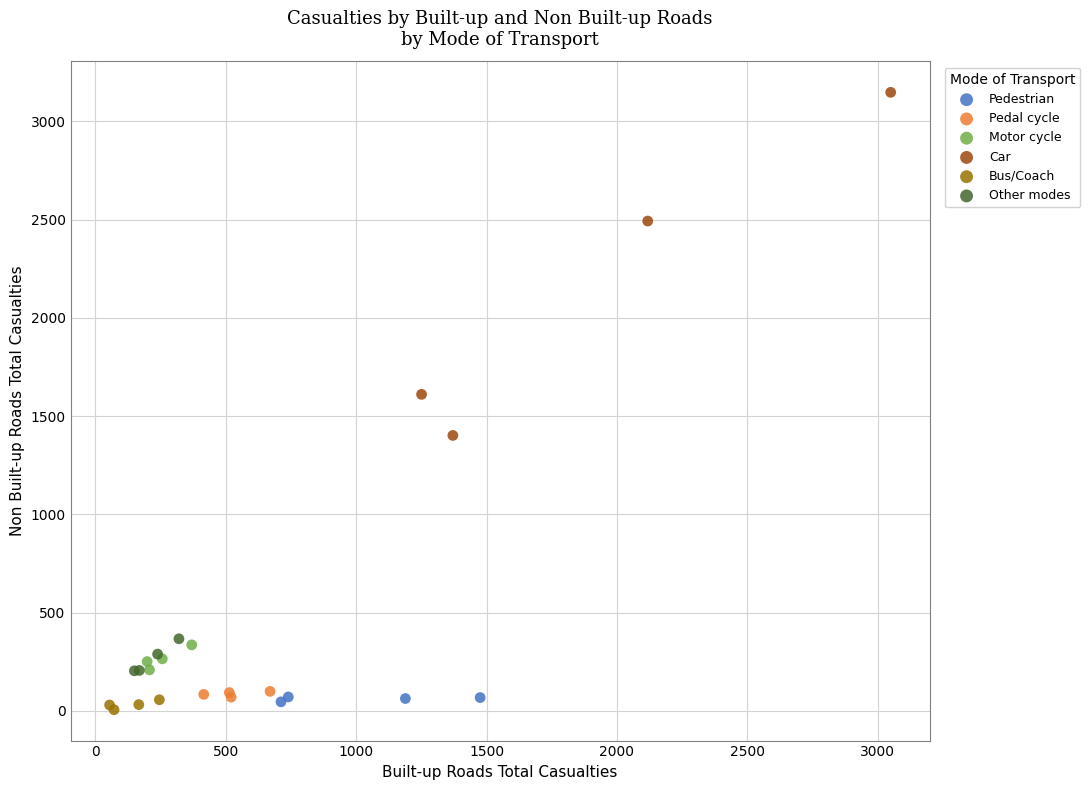

Which series has the widest spread of Y values?

Car